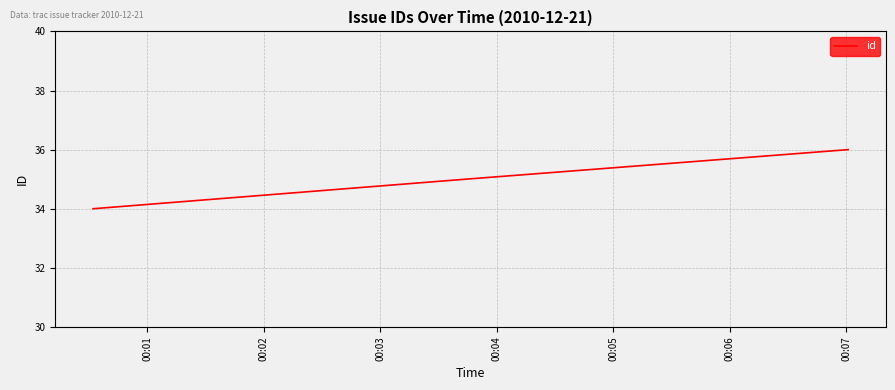

Reading left to right, what are all the values shown in this chart?

34	35	36